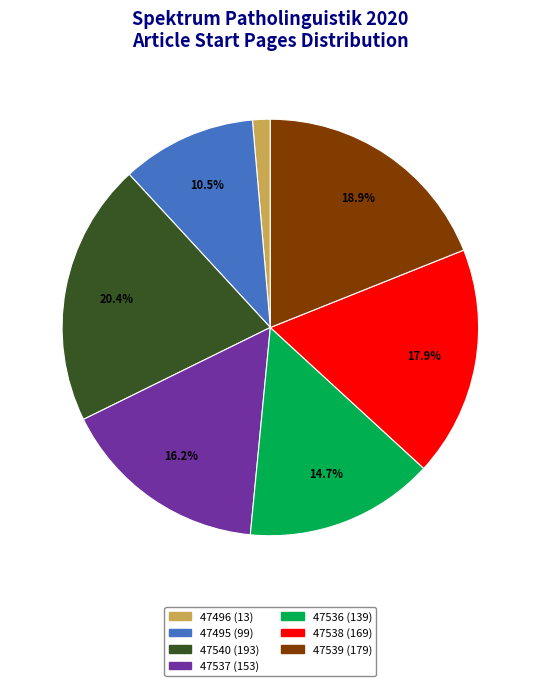

Is there any slice that represents more than half of the pie?

No